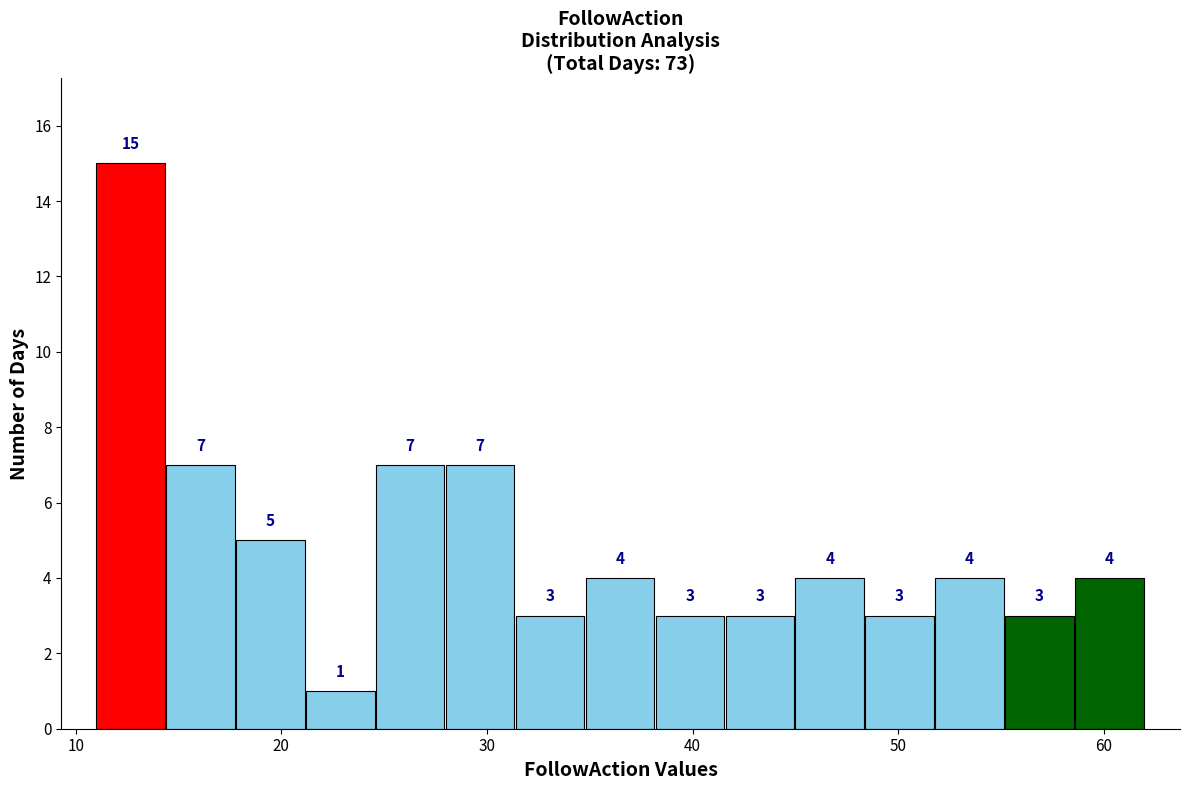

Read against the x-axis, roughly where is the centre of the tallest bar?

13